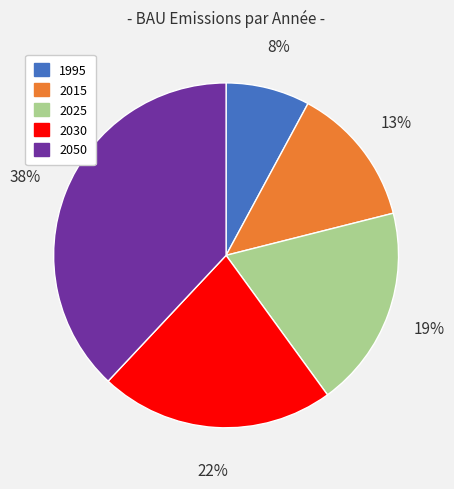

What percentage is the 1995 slice, to the nearest percent?

8%